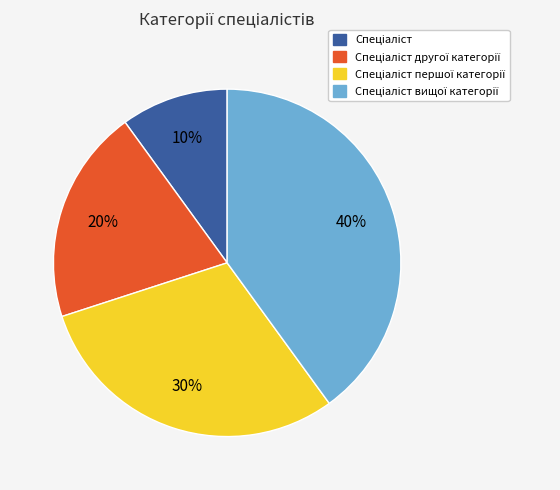

How many segments does this pie chart have?

4